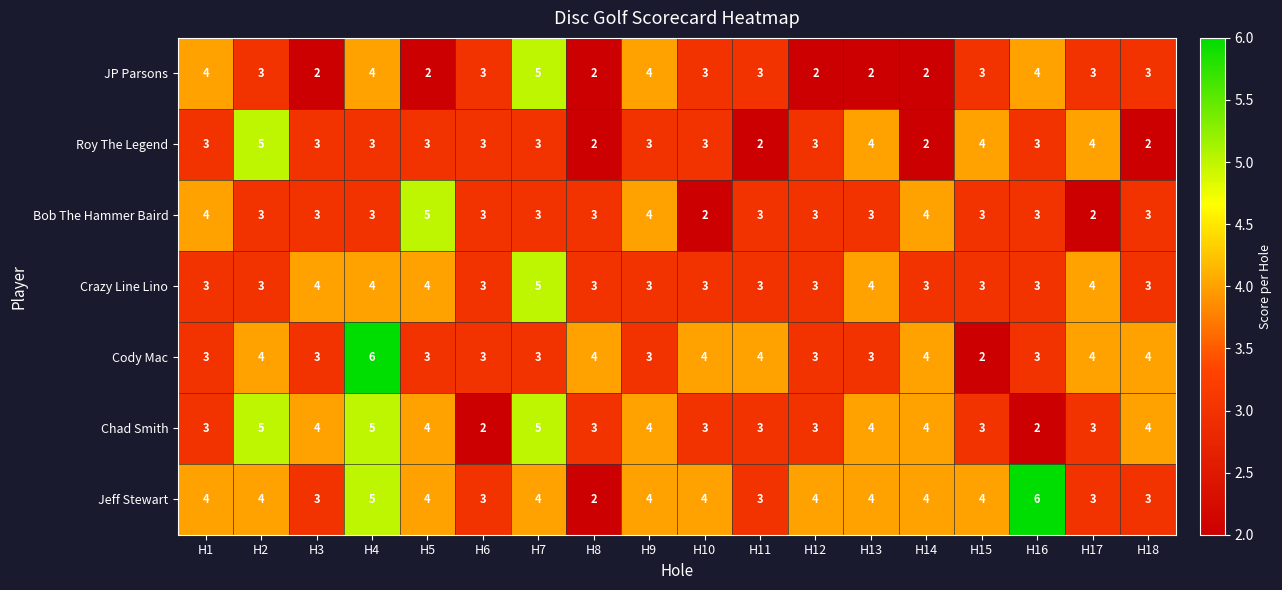

What value does the Crazy Line Lino series have at H14?

3